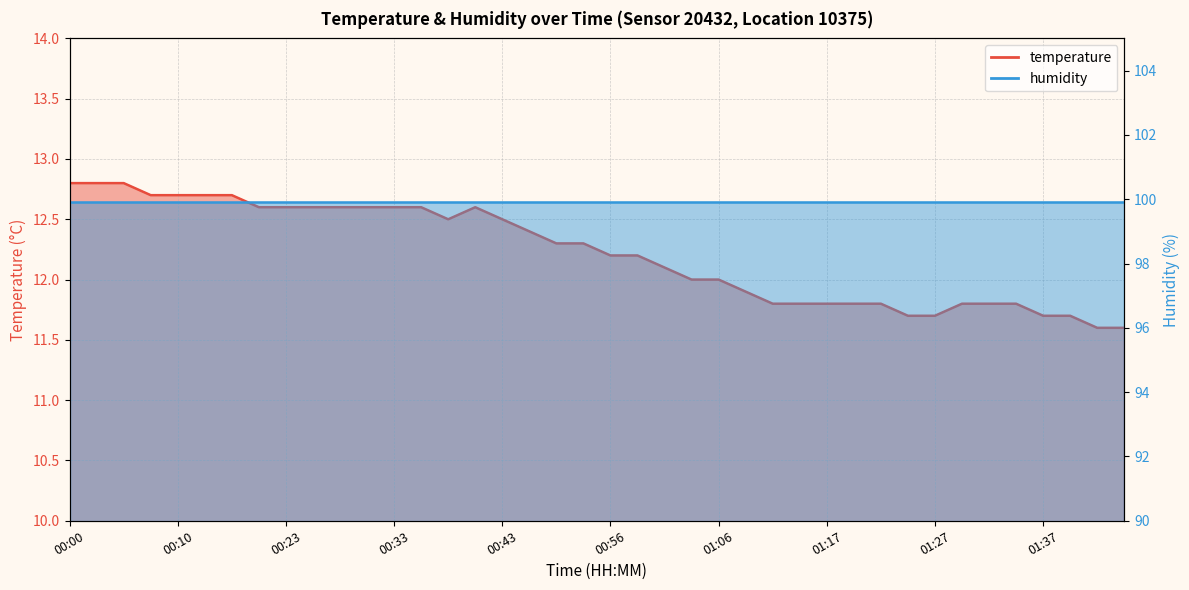

What is the value of the 21st point from the left?

12.2